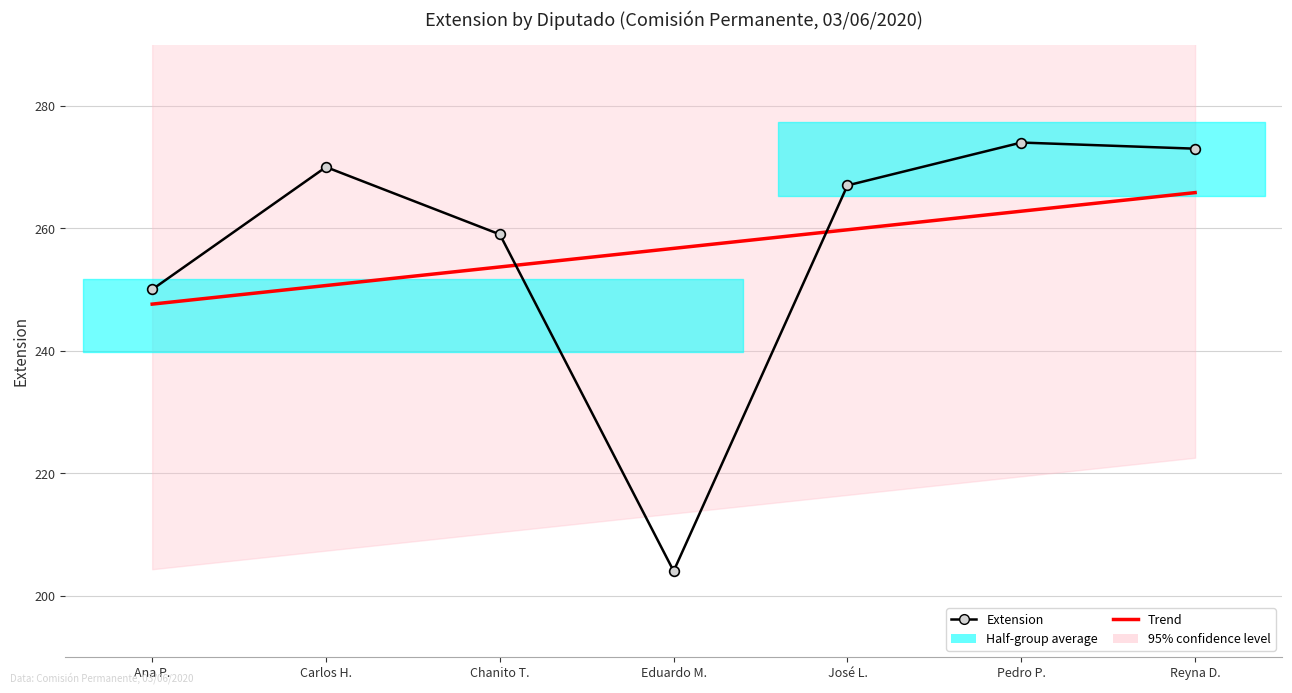

At which category does the chart reach its peak across all series?

Pedro P.